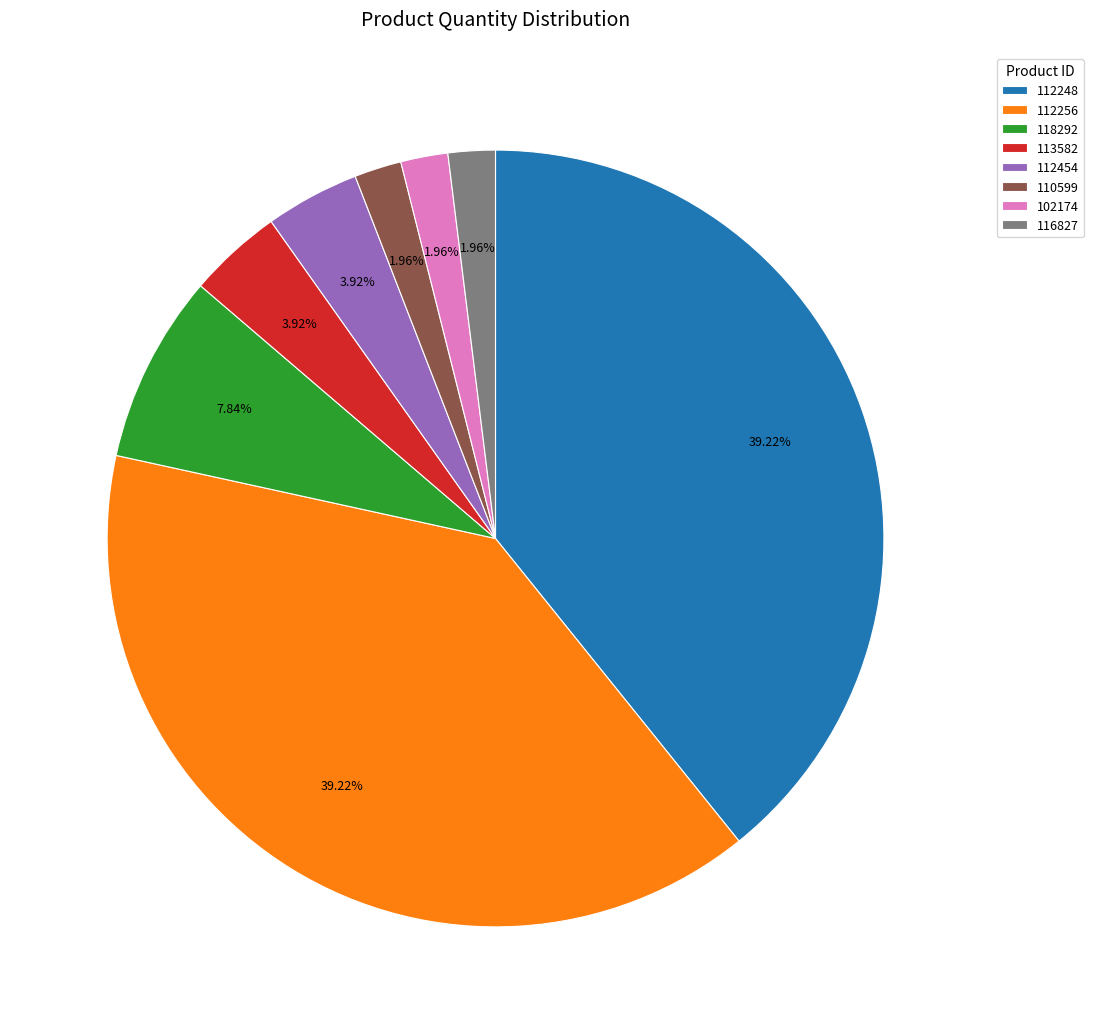

Does 112454 account for over 50% of the chart?

No